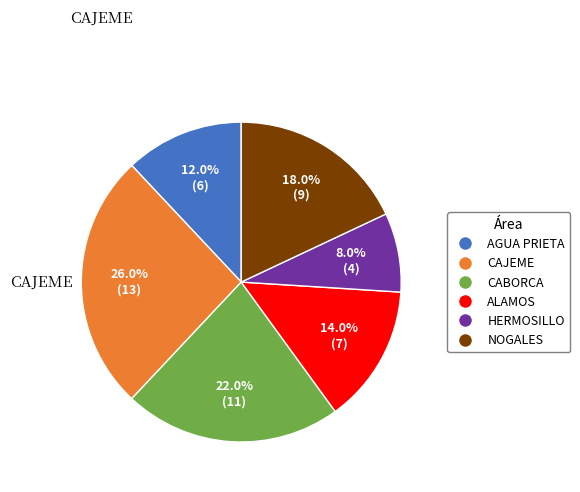

Does any single category account for the majority?

No